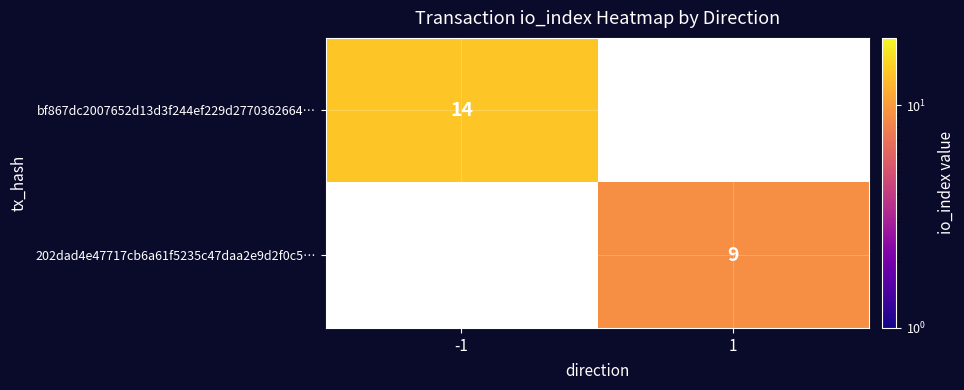

Is the value of bf867dc2007652d13d3f244ef229d2770362664… at -1 greater than the value of 202dad4e47717cb6a61f5235c47daa2e9d2f0c5… at 1?

Yes